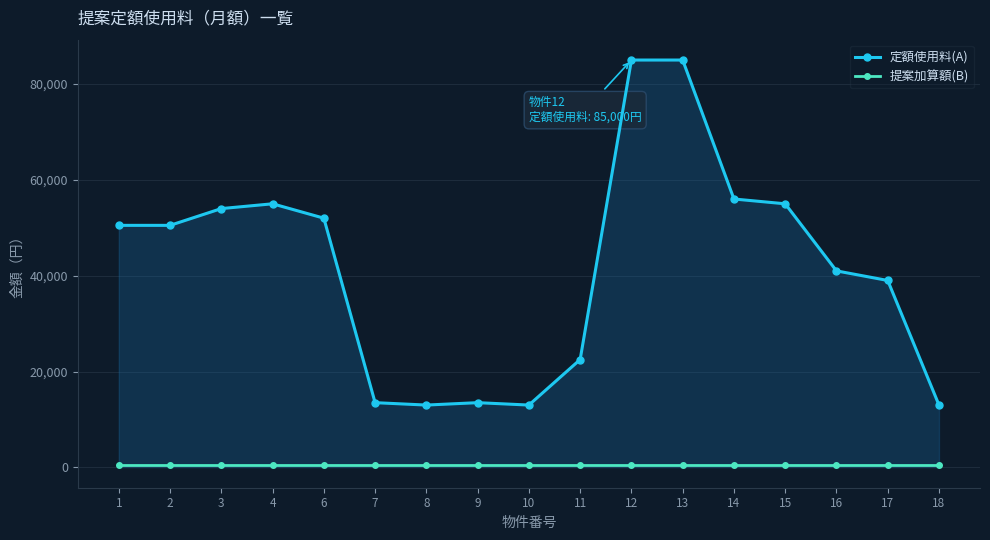

What is the value of the 定額使用料(A) point at the 9th from the left?

13000